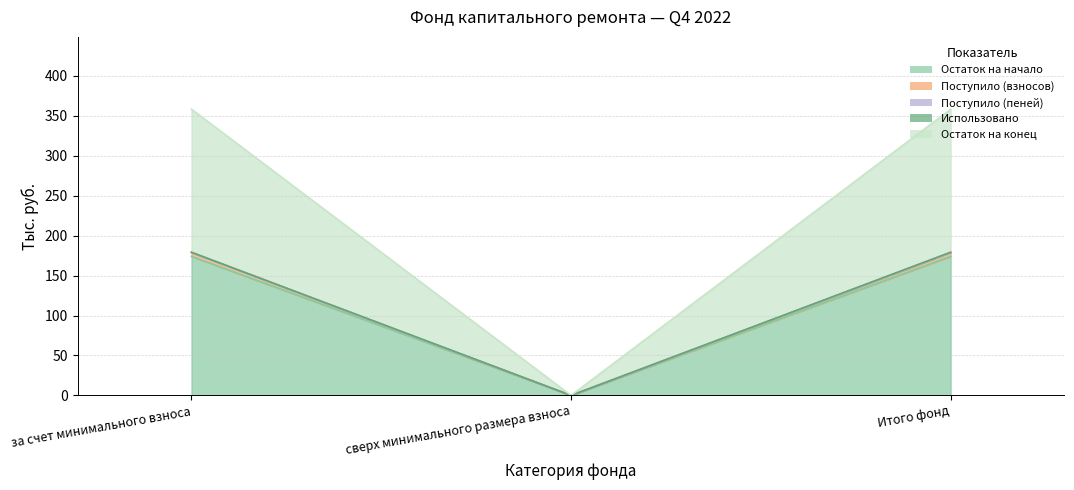

List the labels in order of Поступило (взносов) value, largest first.

за счет минимального взноса, Итого фонд, сверх минимального размера взноса